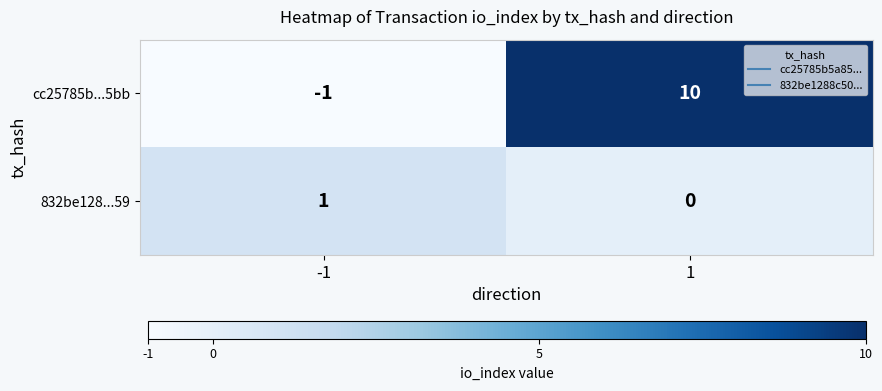

The value of cc25785b...5bb at 1 is 10. True or false?

True